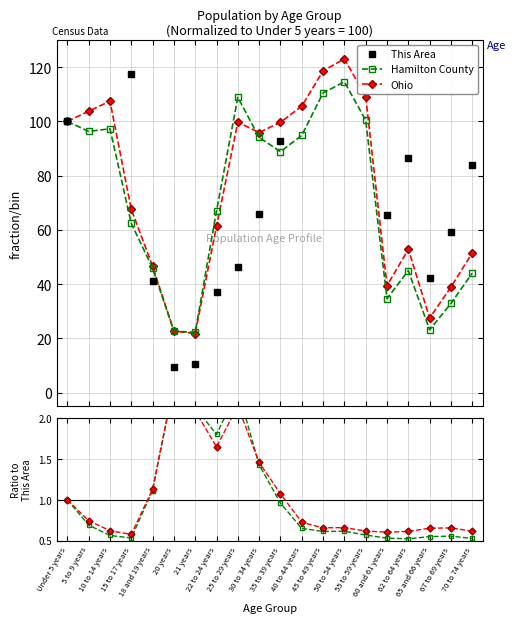

Reading left to right, transcribe all the data shown in this chart.

This Area: Under 5 years=100.0	5 to 9 years=139.6	10 to 14 years=173.1	15 to 17 years=117.6	18 and 19 years=41.2	20 years=9.4	21 years=10.4	22 to 24 years=37.1	25 to 29 years=46.3	30 to 34 years=65.7	35 to 39 years=92.7	40 to 44 years=145.9	45 to 49 years=180.8	50 to 54 years=186.7	55 to 59 years=176.9	60 and 61 years=65.5	62 to 64 years=86.3	65 and 66 years=42.2	67 to 69 years=59.4	70 to 74 years=83.9
Hamilton County: Under 5 years=1.0	5 to 9 years=0.7	10 to 14 years=0.6	15 to 17 years=0.5	18 and 19 years=1.1	20 years=2.4	21 years=2.1	22 to 24 years=1.8	25 to 29 years=2.4	30 to 34 years=1.4	35 to 39 years=1.0	40 to 44 years=0.6	45 to 49 years=0.6	50 to 54 years=0.6	55 to 59 years=0.6	60 and 61 years=0.5	62 to 64 years=0.5	65 and 66 years=0.5	67 to 69 years=0.6	70 to 74 years=0.5
Ohio: Under 5 years=1.0	5 to 9 years=0.7	10 to 14 years=0.6	15 to 17 years=0.6	18 and 19 years=1.1	20 years=2.4	21 years=2.1	22 to 24 years=1.7	25 to 29 years=2.2	30 to 34 years=1.5	35 to 39 years=1.1	40 to 44 years=0.7	45 to 49 years=0.7	50 to 54 years=0.7	55 to 59 years=0.6	60 and 61 years=0.6	62 to 64 years=0.6	65 and 66 years=0.7	67 to 69 years=0.7	70 to 74 years=0.6